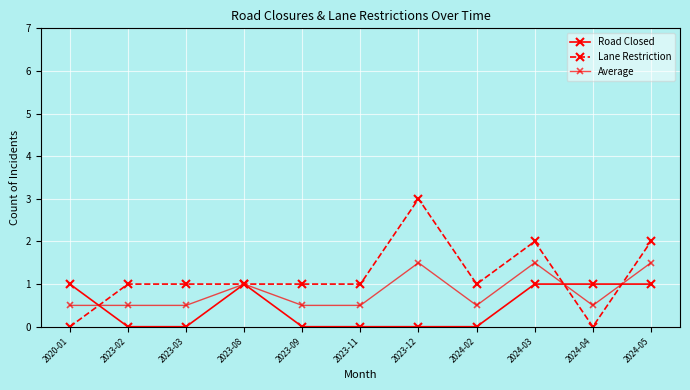

What is the greatest value displayed?

3.0